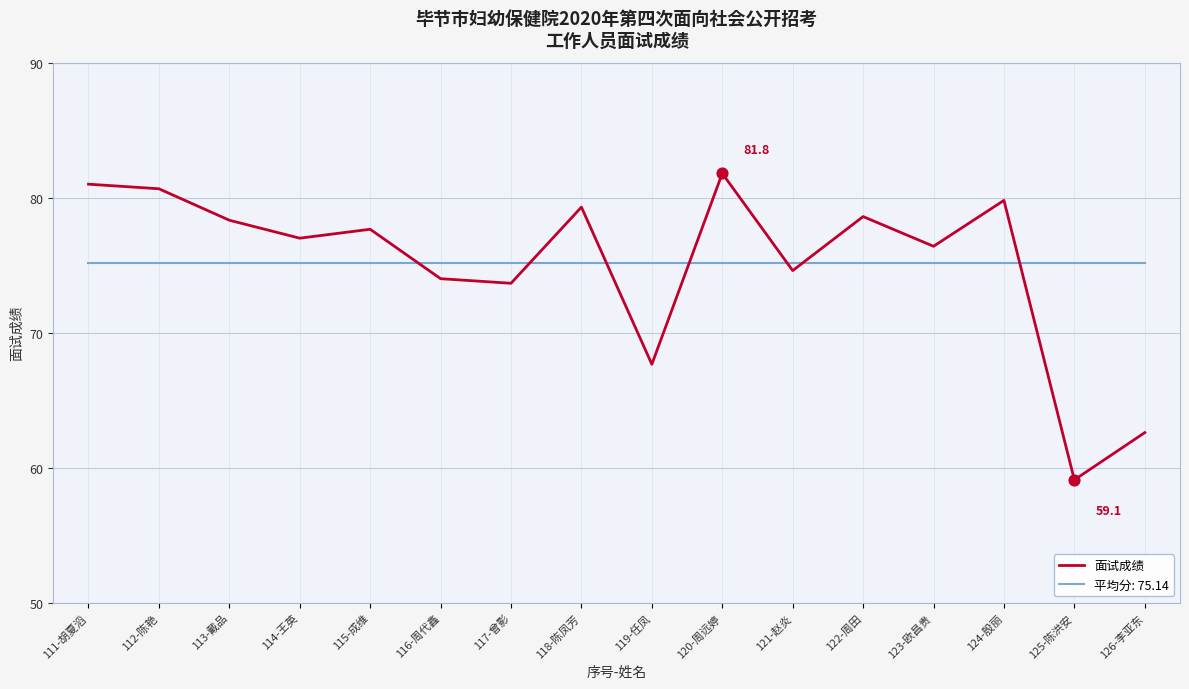

Which series has the widest spread of values?

面试成绩